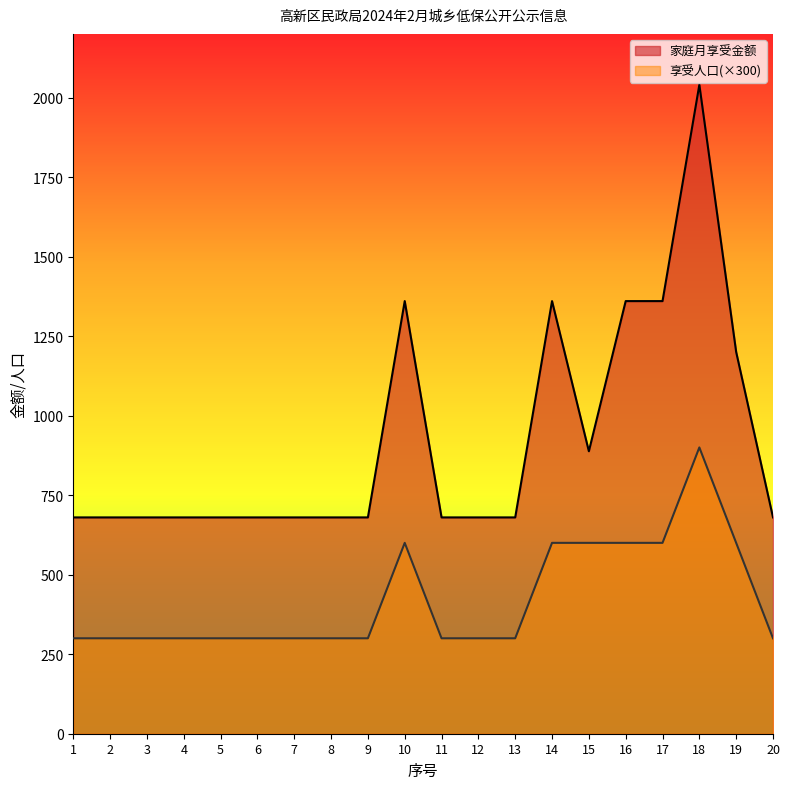

Which category has the lowest value in the 享受人口 series?

1